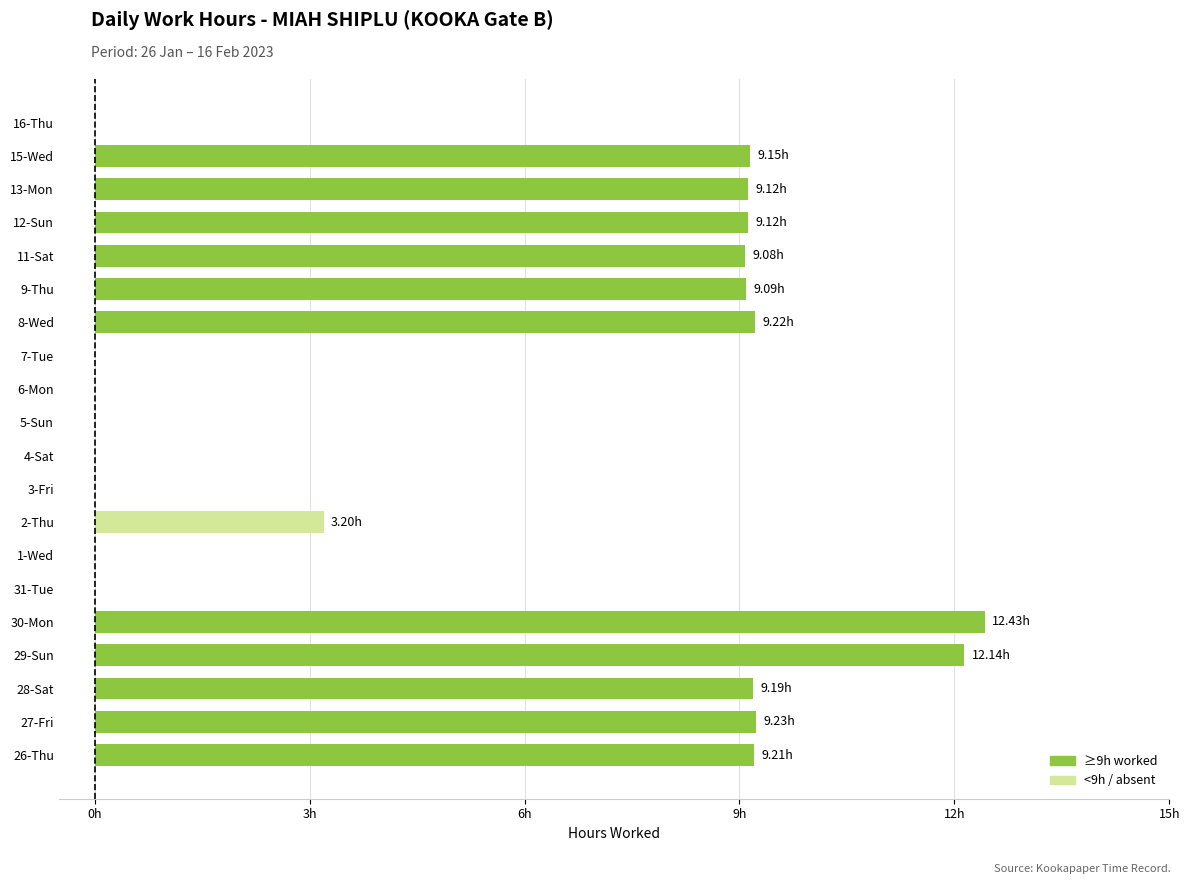

At which category does the chart reach its peak across all series?

30-Mon